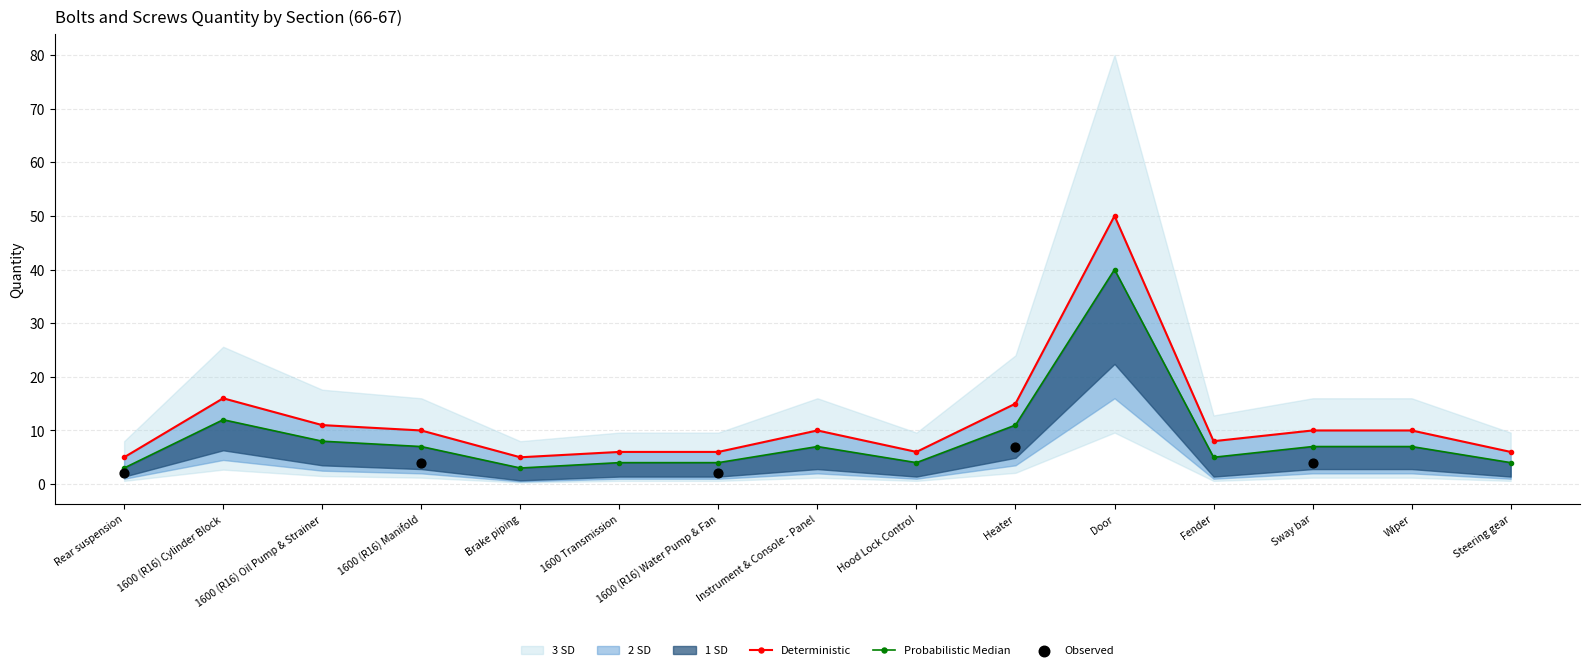

What is the total value across all series at Door?

90